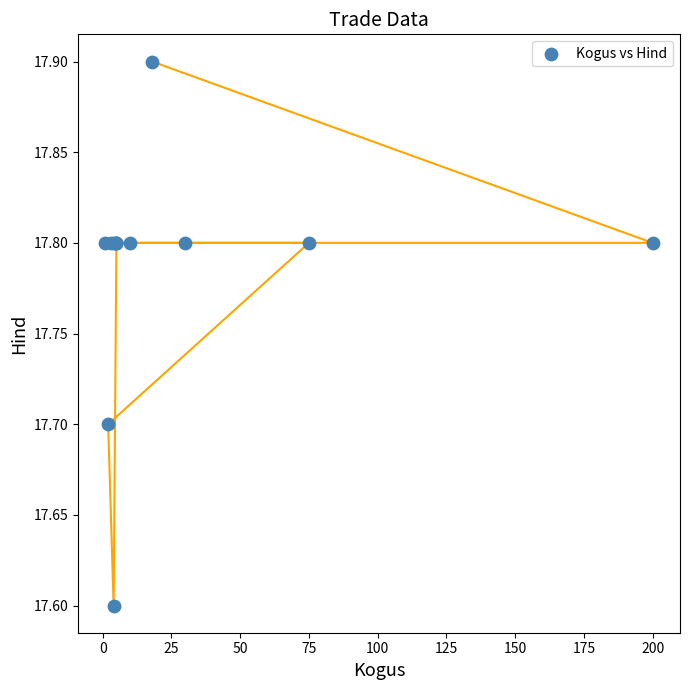

What Y value in the scatter plot is closest to 17?

17.6